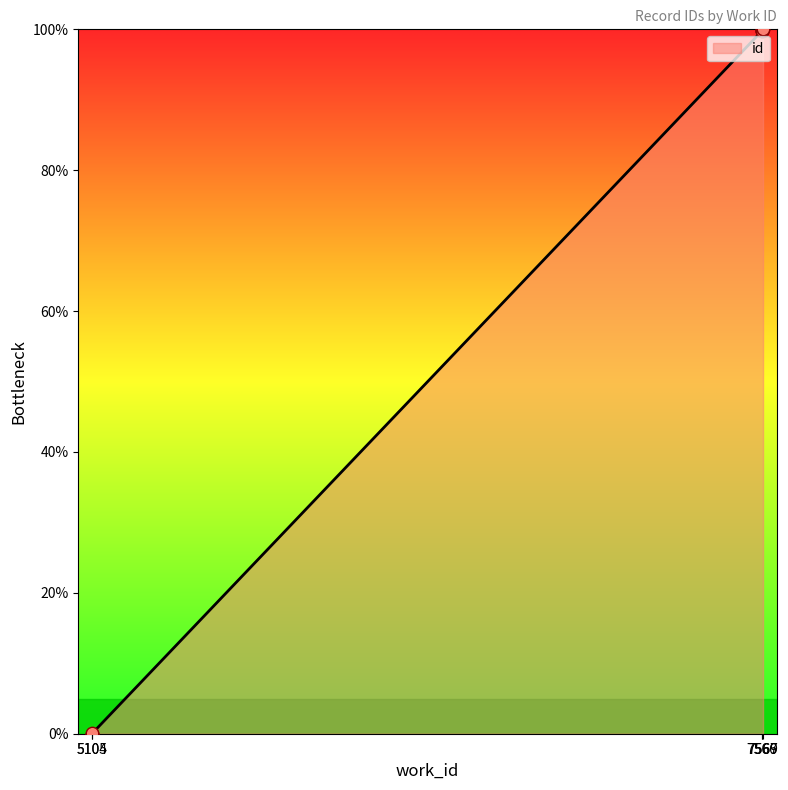

What is the change in value from 7567 to 7569?

+0.2